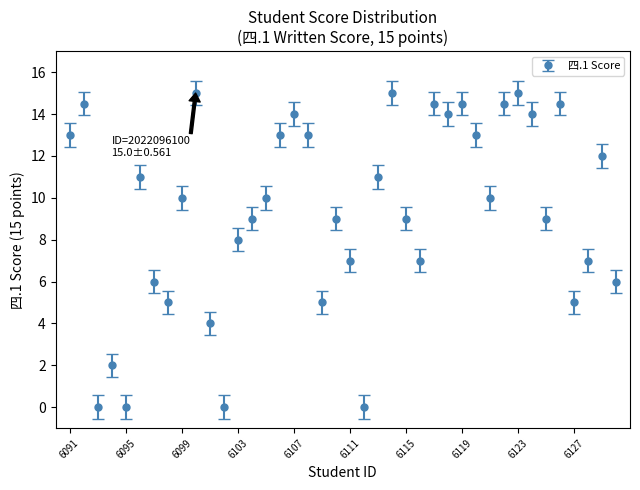

What is the maximum value shown in the chart?

15.0